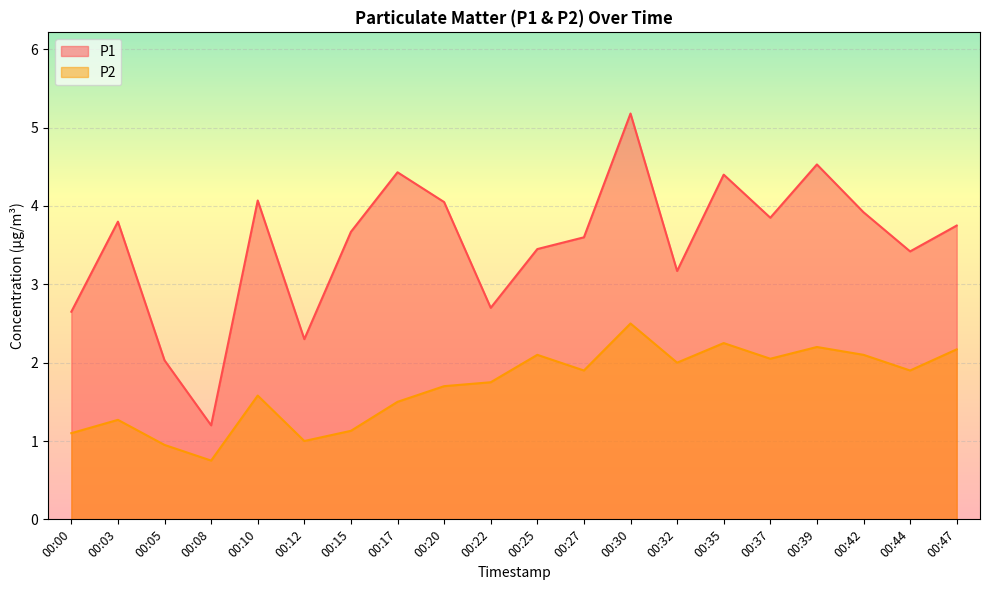

The value of P2 at 00:35 is 3.3. True or false?

False